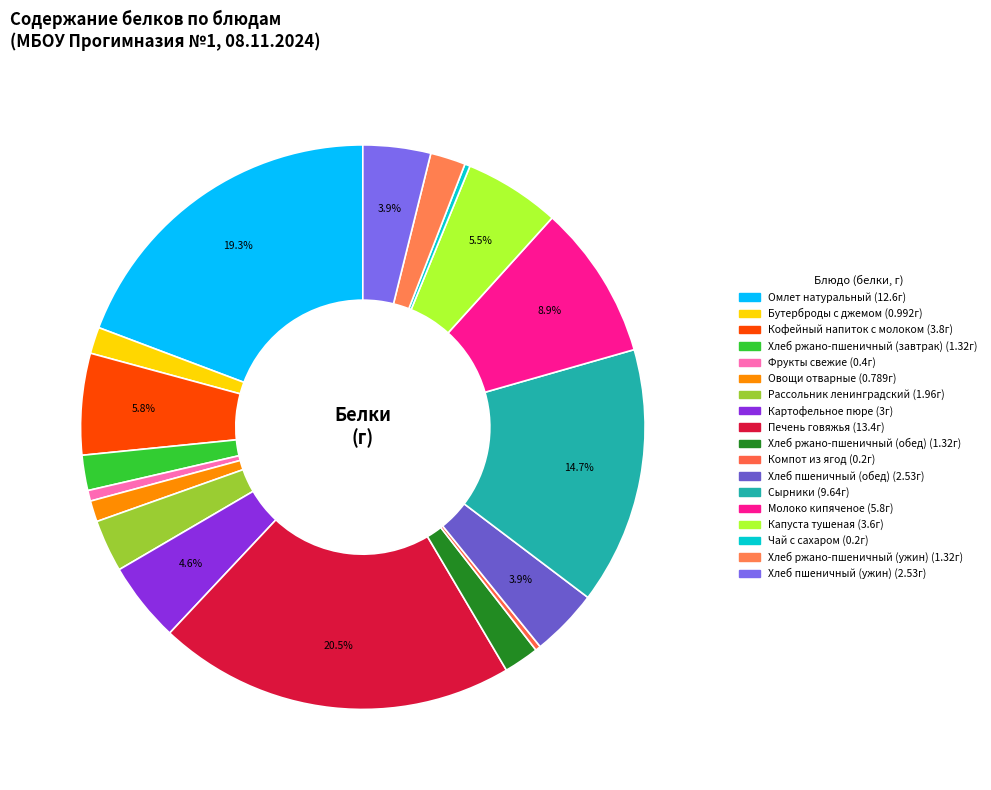

How many slices are in this pie chart?

18